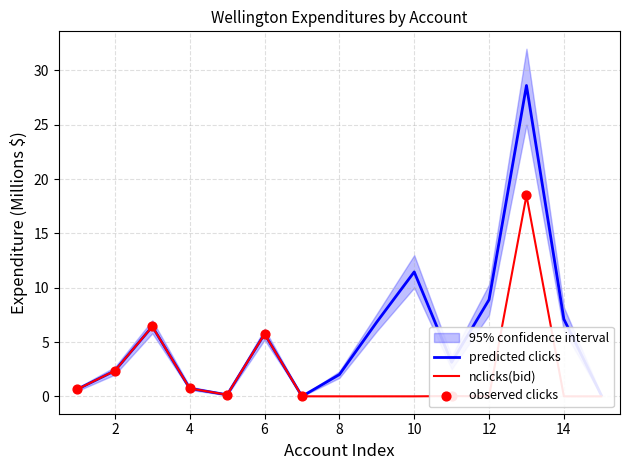

Is it true that predicted clicks equals 7.1 at 14?

True